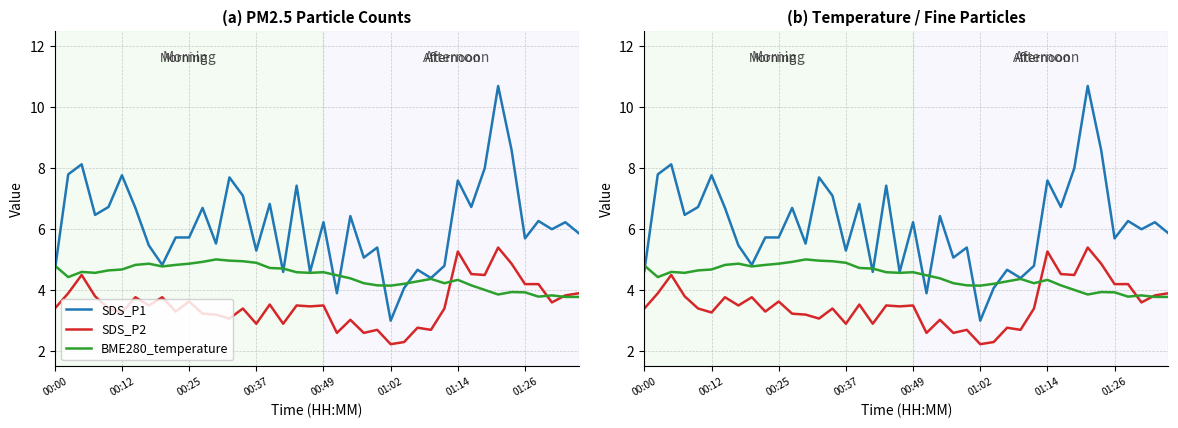

Is this an area chart (filled region under the line)?

No